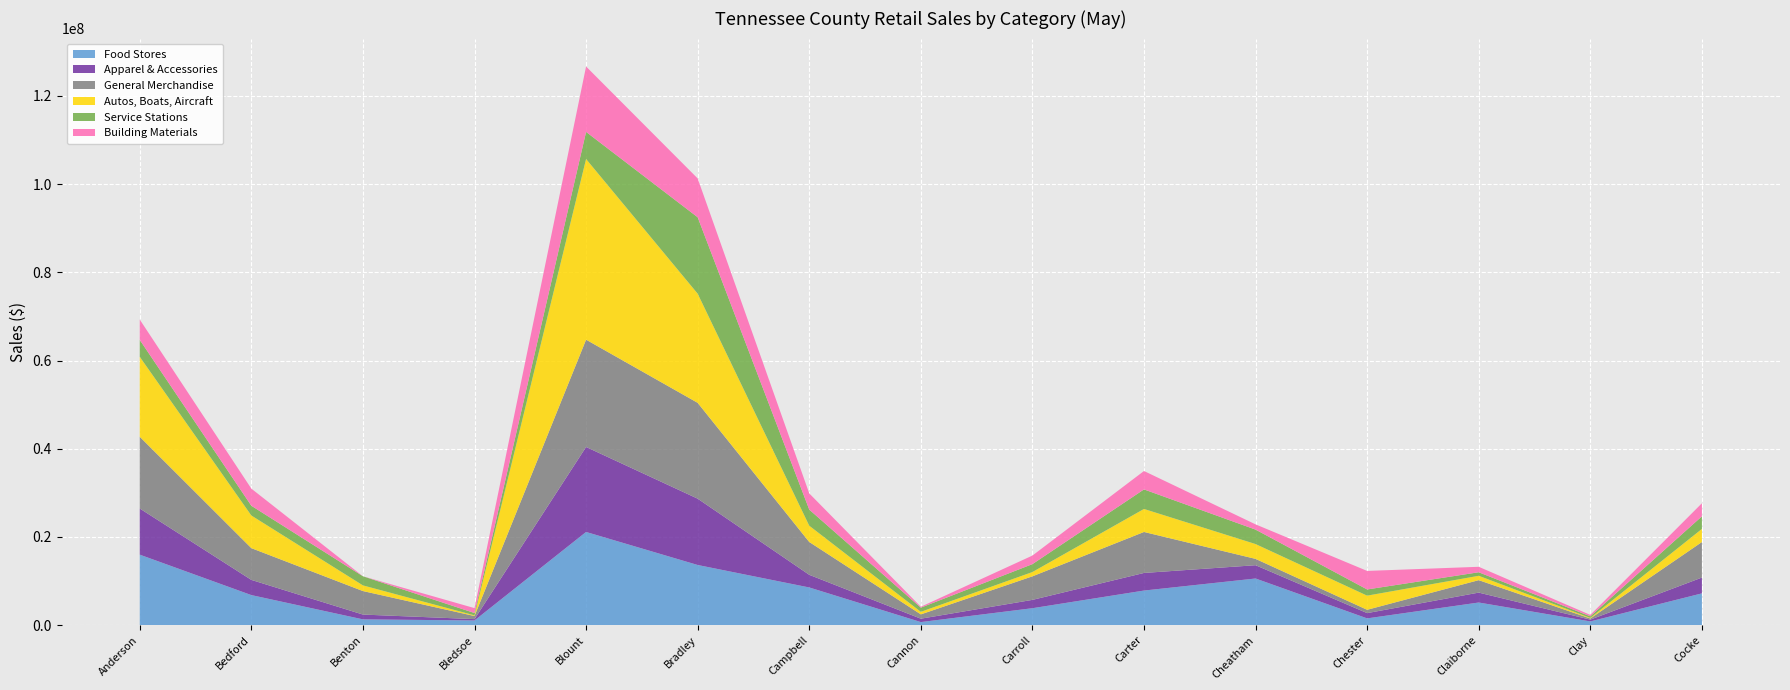

Reading left to right, transcribe all the data shown in this chart.

Food Stores: 15989151	6826060	1320978	1073313	21135214	13648745	8553628	708510	3850324	7854276	10585653	1544326	5142485	855394	7213807
Apparel & Accessories: 10461330	3445117	1090173	304361	19266583	15035733	2869116	767221	1888433	3990866	3012876	1194921	2245828	408763	3584074
General Merchandise: 16267210	7196895	5329299	700724	24321456	21723785	7440676	975770	5337311	9287781	1434943	752669	2822687	255280	8053817
Autos, Boats, Aircraft: 18125148	7400900	1284830	152534	40952951	24746508	3694194	578535	972685	5219540	3361360	3206035	988804	133062	2968447
Service Stations: 3831715	2210887	2066593	526461	6149698	17321364	3652490	949388	1794300	4429362	3274425	1405788	802508	362220	2859419
Building Materials: 4607325	3879006	0	1114154	14821500	8802458	3666278	201934	1938386	4171611	1188098	4200607	1236889	318048	2959562